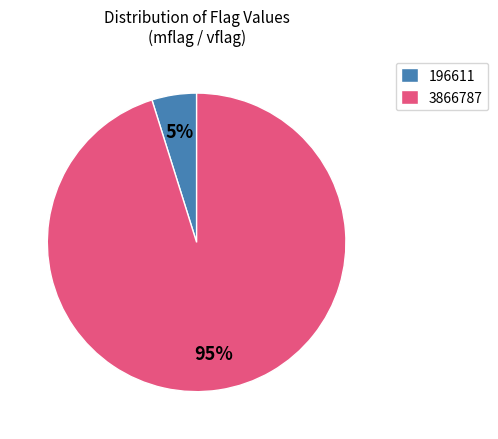

To the nearest percent, what is the combined percentage of 196611 and 3866787?

100%